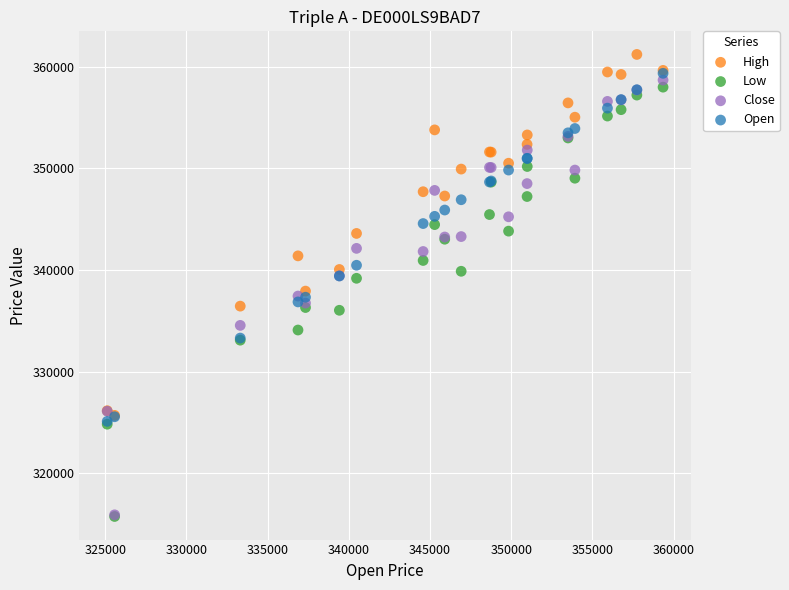

Which series contains the highest Y value?

High